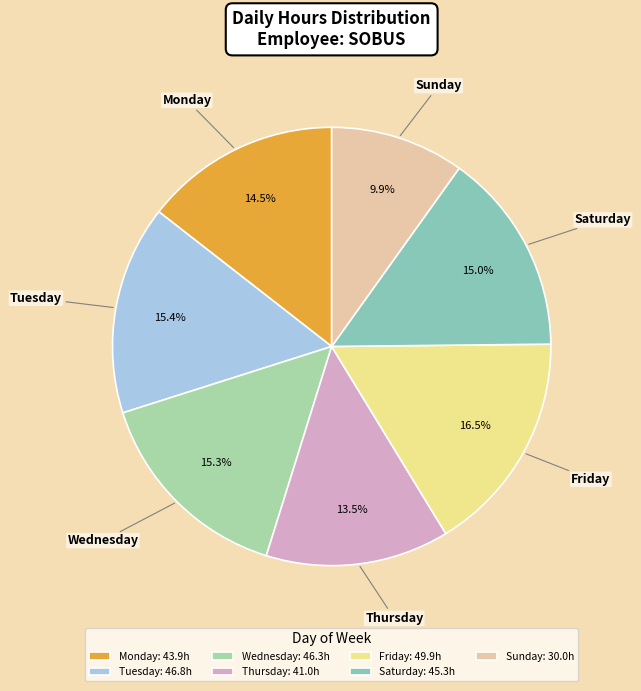

How many segments does this pie chart have?

7